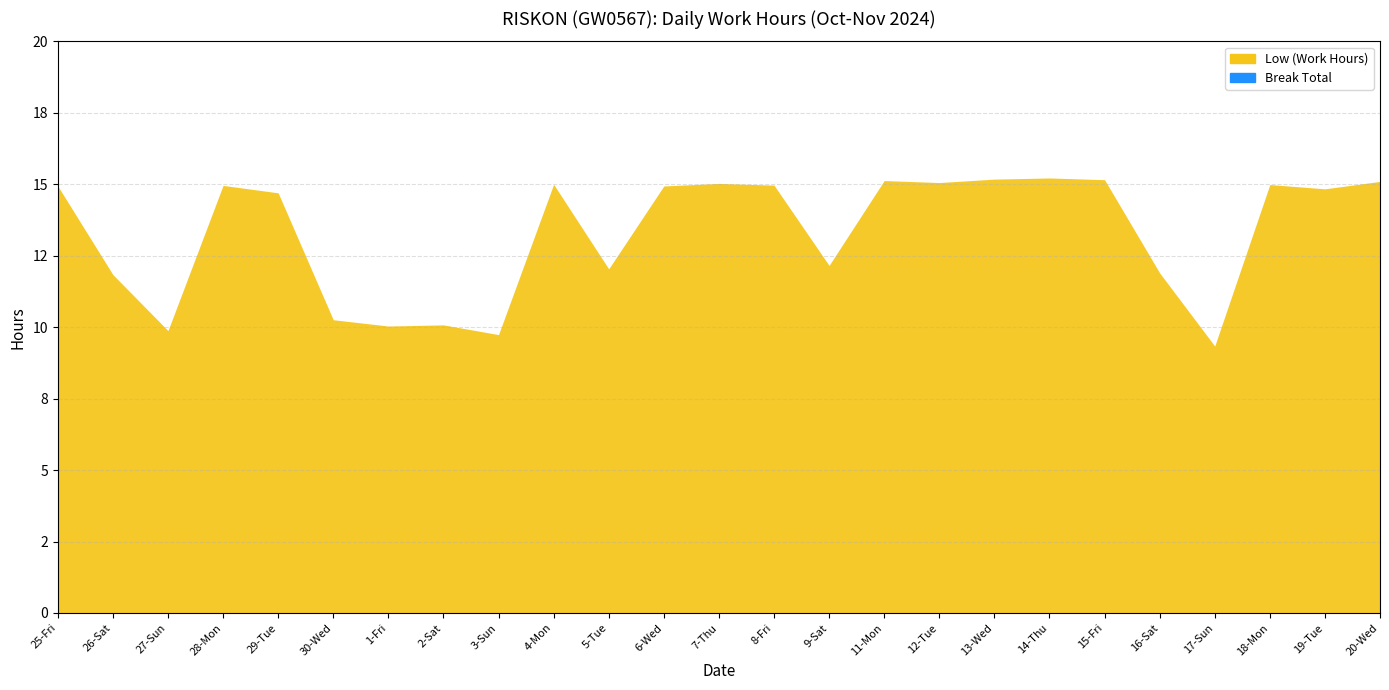

Which label corresponds to the smallest value in the chart?

17-Sun